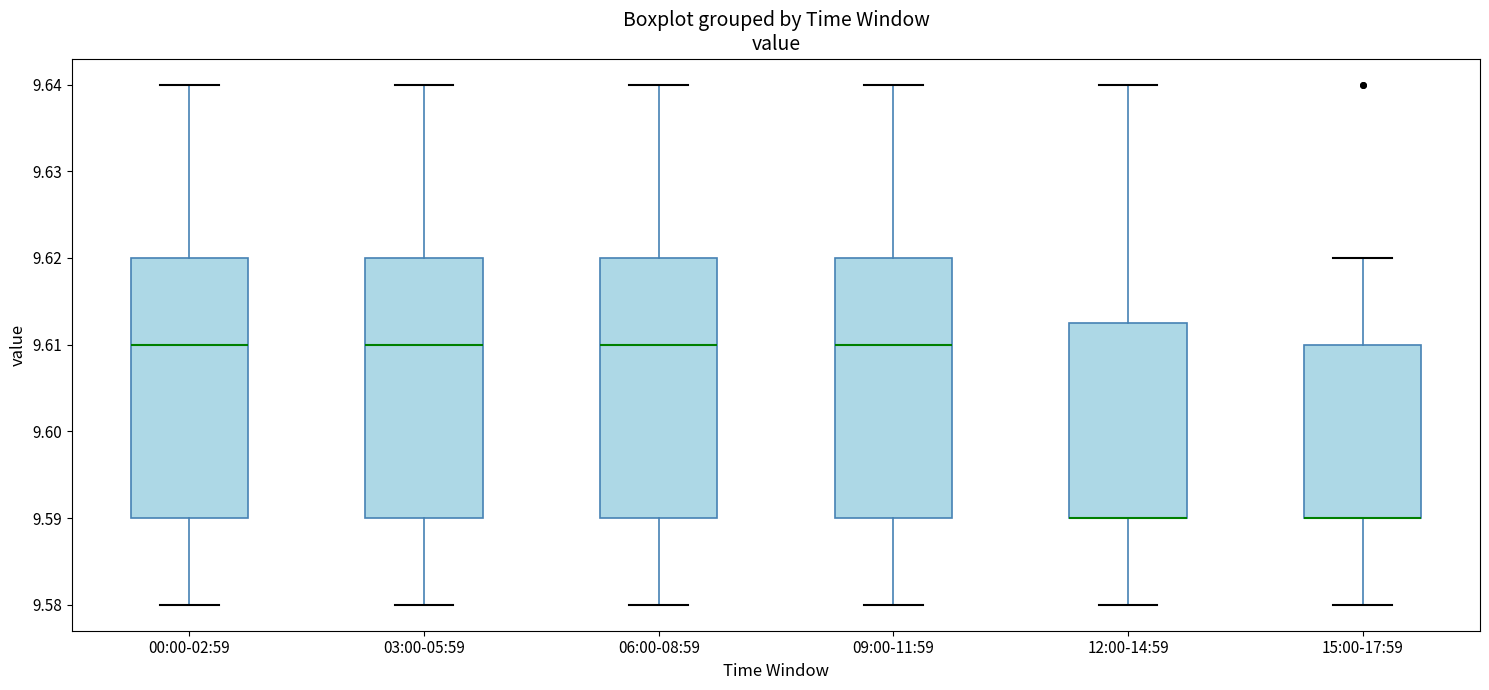

Reading left to right, transcribe this box plot: for each box, give where its median line is, the range the box spans, and where its two whiskers end, as read against the y-axis. The values are not printed on the chart, so give them approximately, as read against the axis.

00:00-02:59: median 9.610, box 9.590 to 9.620, whiskers 9.580 to 9.640
03:00-05:59: median 9.610, box 9.590 to 9.620, whiskers 9.580 to 9.640
06:00-08:59: median 9.610, box 9.590 to 9.620, whiskers 9.580 to 9.640
09:00-11:59: median 9.610, box 9.590 to 9.620, whiskers 9.580 to 9.640
12:00-14:59: median 9.590 (drawn on the box's lower edge), box 9.590 to 9.613, whiskers 9.580 to 9.640
15:00-17:59: median 9.590 (drawn on the box's lower edge), box 9.590 to 9.610, whiskers 9.580 to 9.620